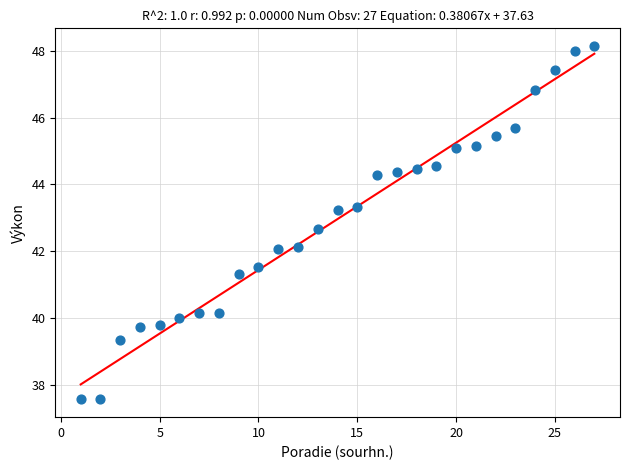

What is the range of Y values (max minus min)?

10.6